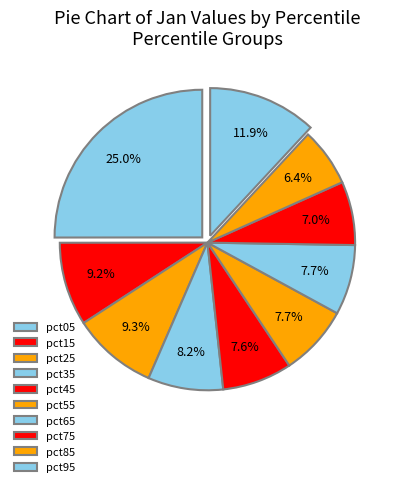

Rank the categories by value from lowest to highest.

pct85, pct75, pct45, pct65, pct55, pct35, pct15, pct25, pct95, pct05